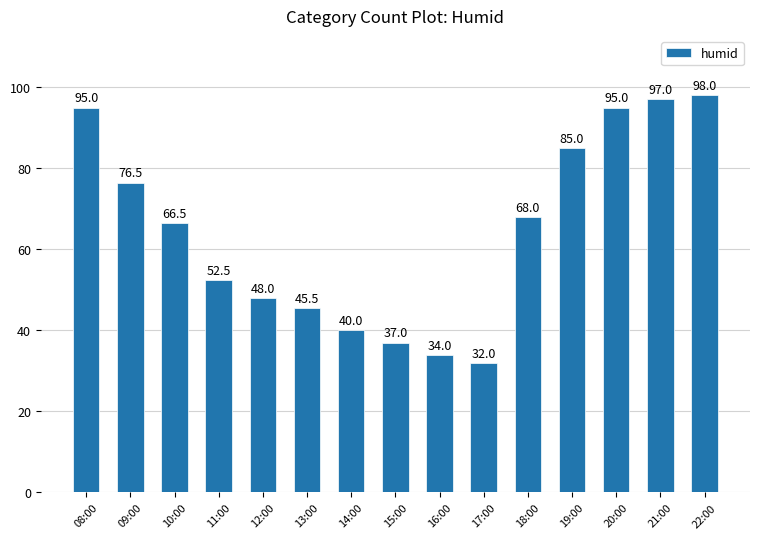

Which has a higher value, 21:00 or 17:00?

21:00